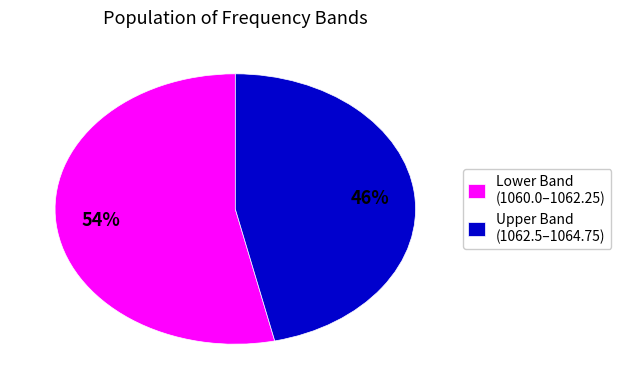

Which slice is the largest?

Lower Band (1060.0–1062.25)